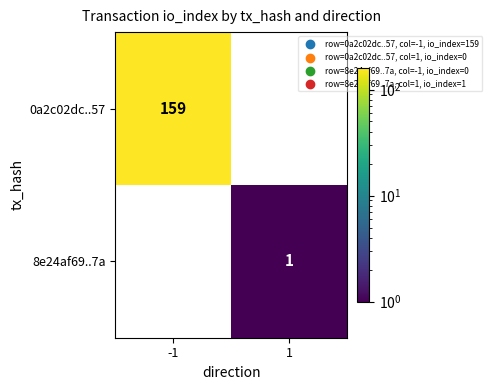

Is the value of 0a2c02dc..57 at -1 greater than the value of 8e24af69..7a at 1?

Yes